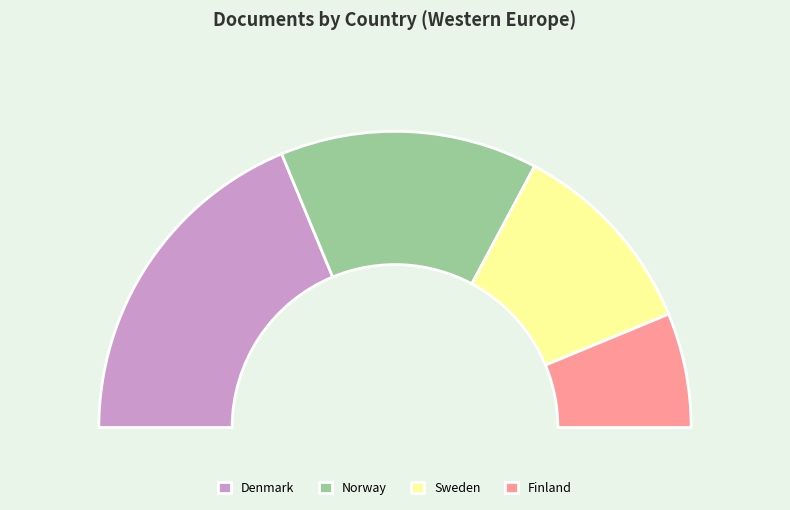

To the nearest percent, what is the average slice percentage?

25%